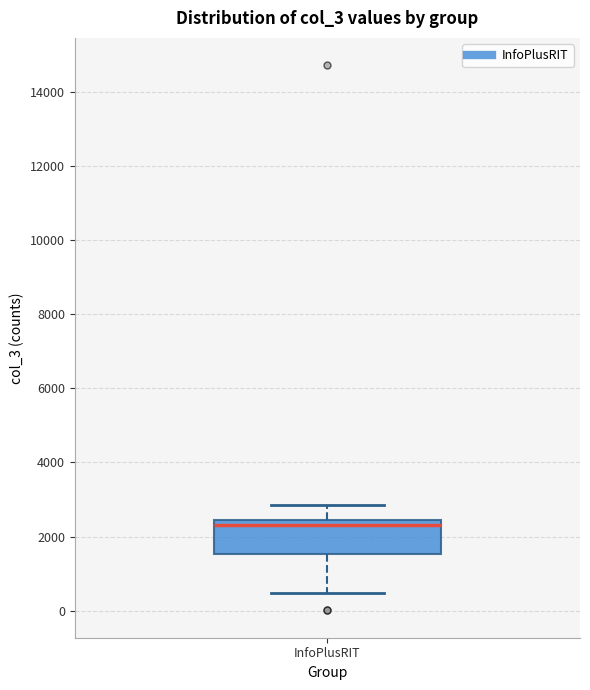

Where does the upper whisker of the box for InfoPlusRIT end on the y-axis? The values are not printed on the chart, so give them approximately, as read against the axis.

2800